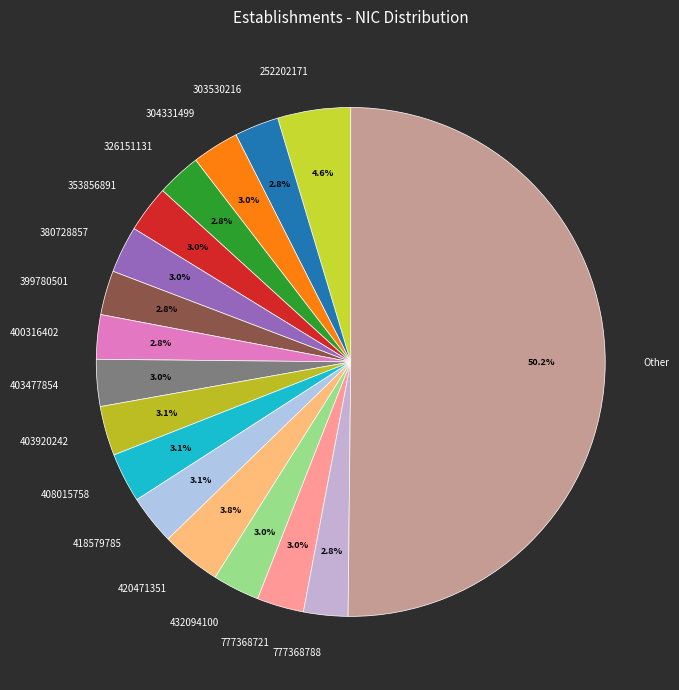

What portion of the pie excludes 777368721?

97.0%